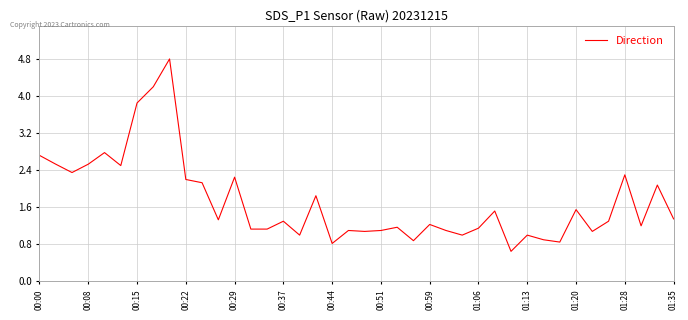

Is this an area chart (filled region under the line)?

No